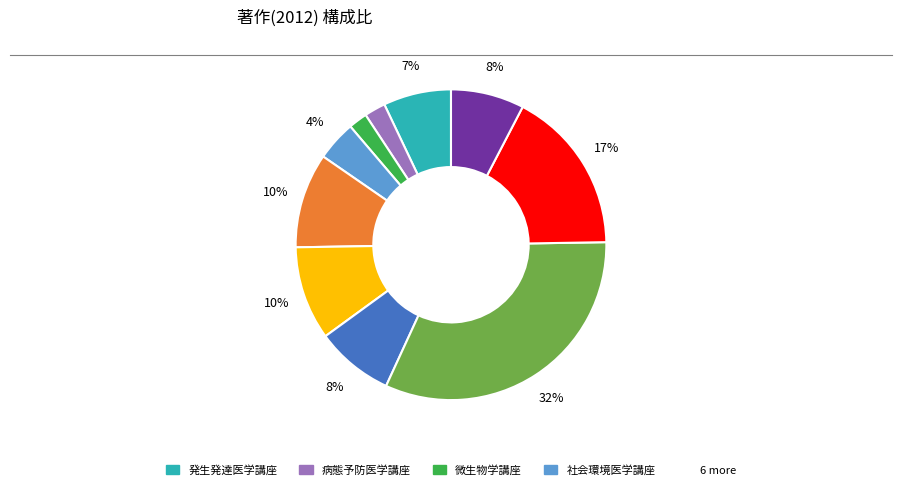

Is there a majority slice in this chart?

No